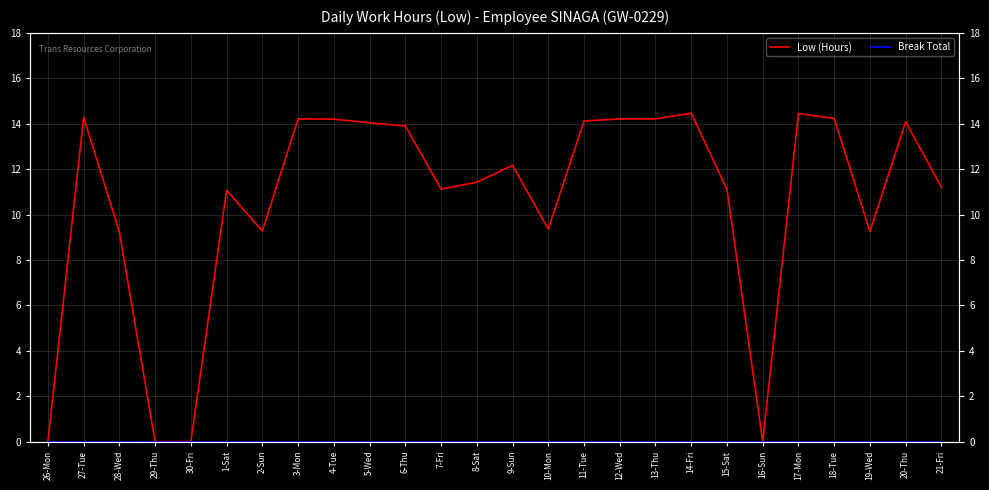

Count the number of categories in the chart.

26